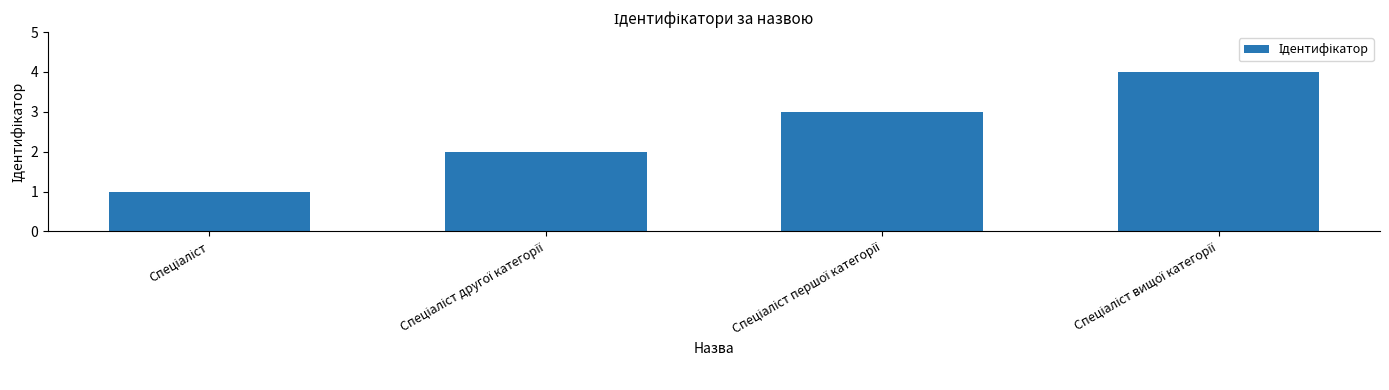

What is the sum of all values?

10